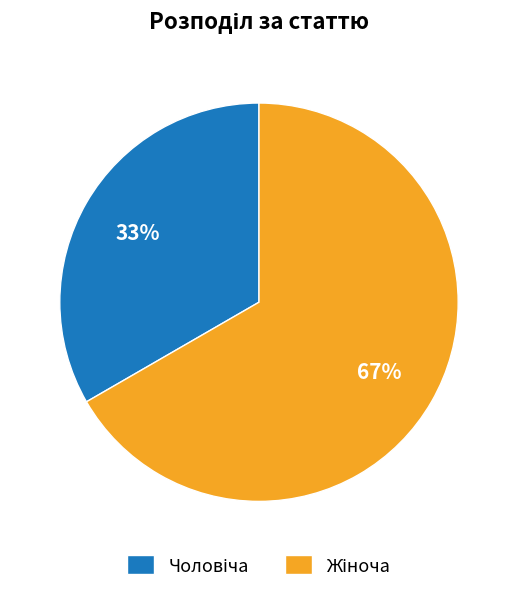

Is there a majority slice in this chart?

Yes